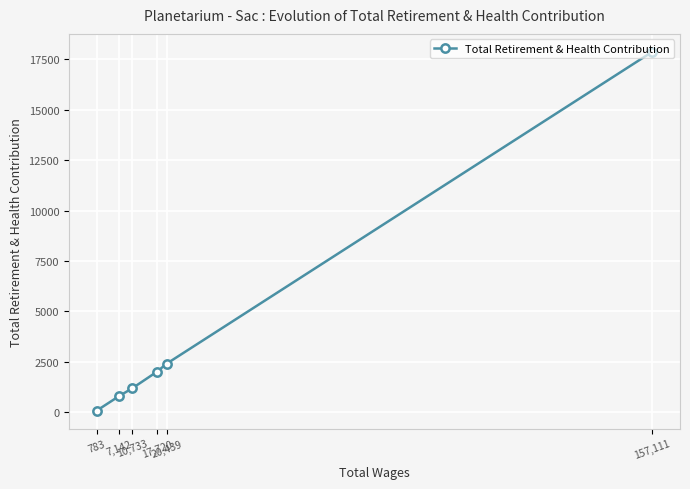

List the labels in order of value, largest first.

157,111, 20,439, 17,720, 10,733, 7,142, 783